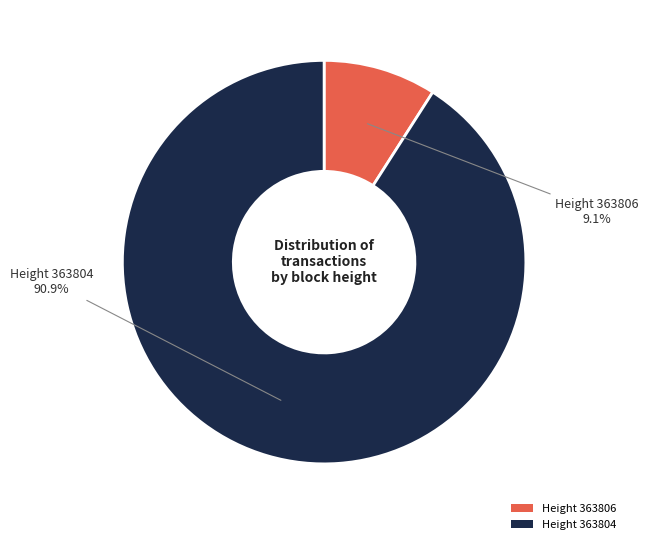

Which has a higher value, Height 363804 or Height 363806?

Height 363804